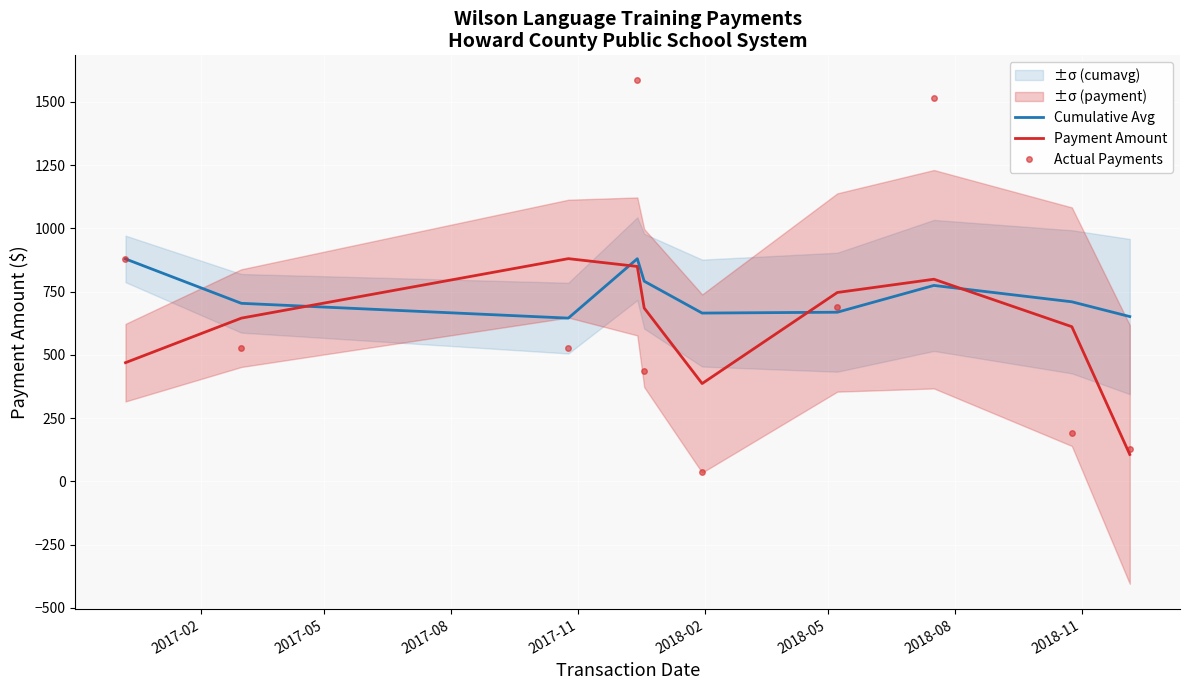

True or false: Payment Amount and Cumulative Avg cross at least once.

True